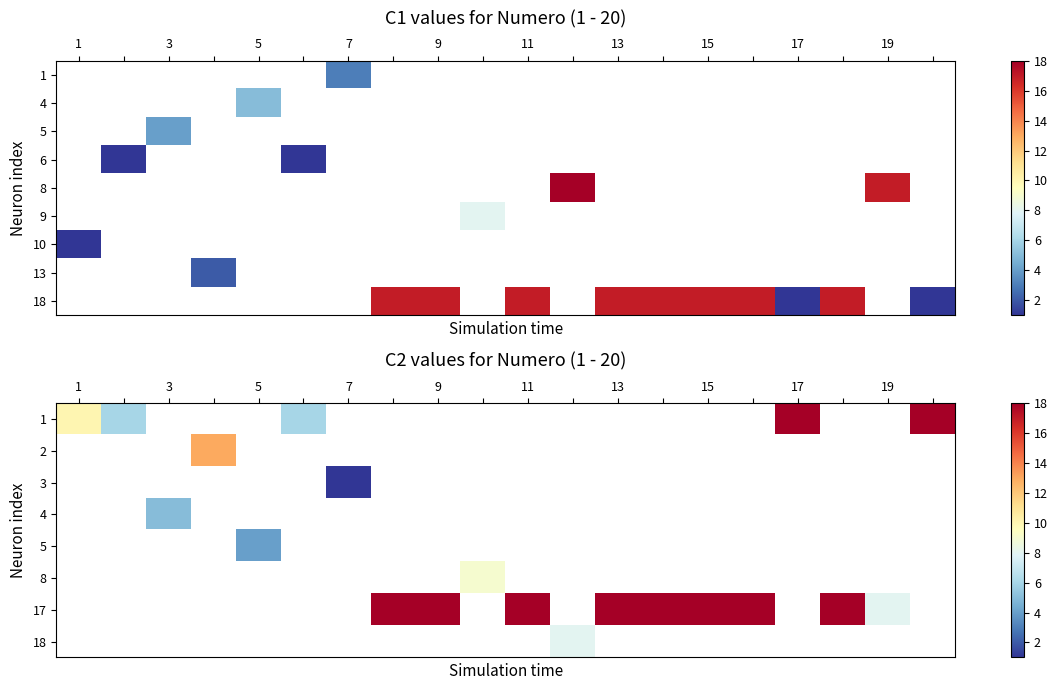

What is the greatest value displayed?

18.0